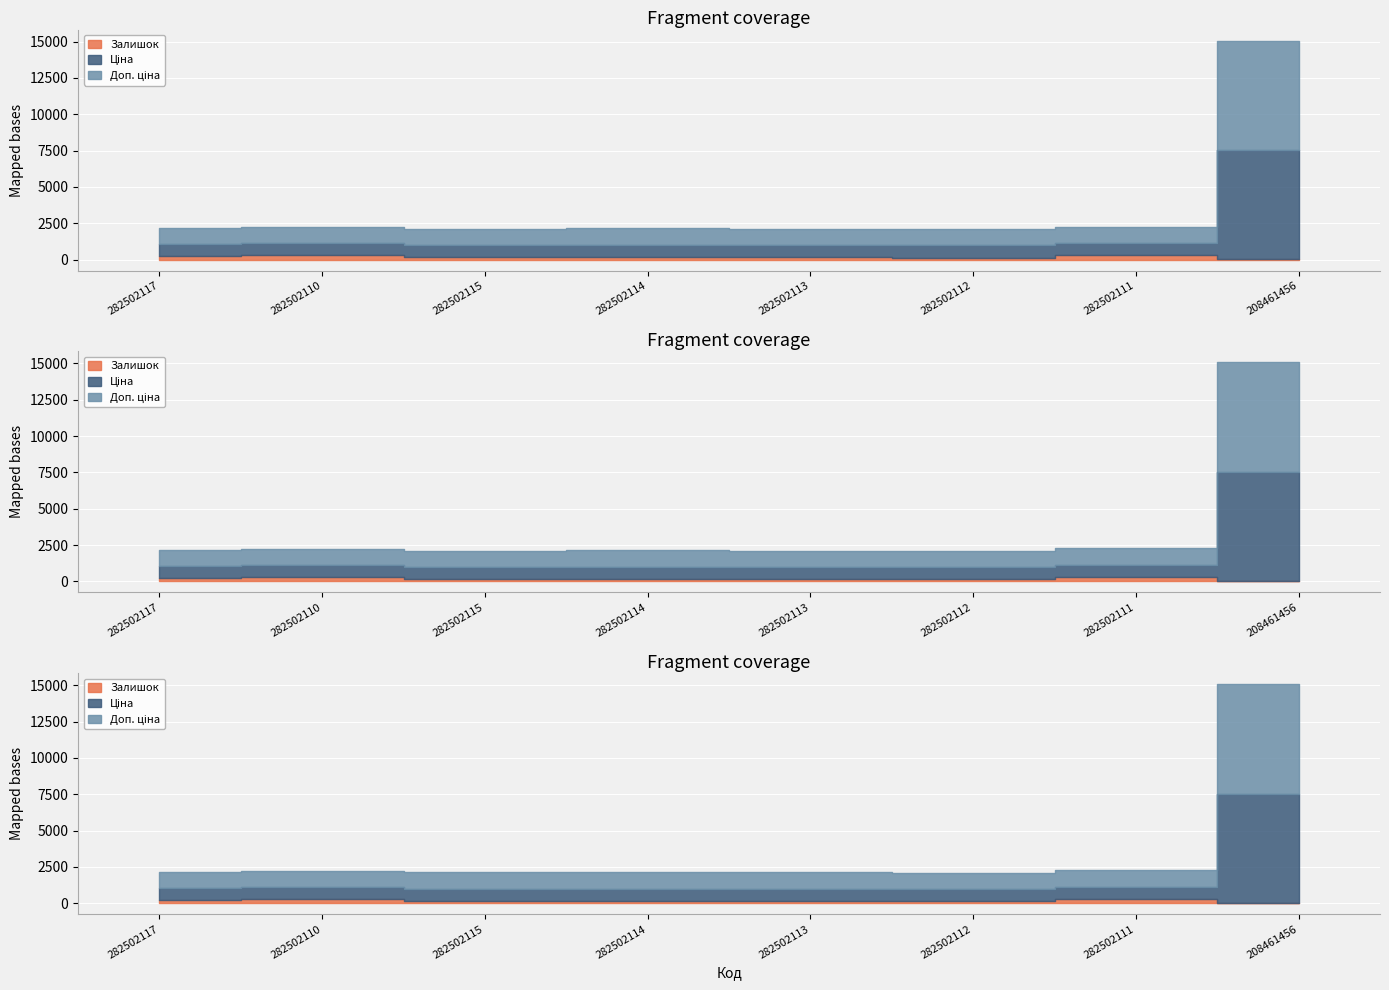

Reading right to left, extract all data points from this chart.

Залишок: 11.0	310.0	140.0	159.0	181.0	163.0	288.0	215.0
Ціна: 7530.7	832.4	832.4	832.4	832.4	832.4	832.4	832.4
Доп. ціна: 7530.7	1128.0	1128.0	1128.0	1128.0	1128.0	1128.0	1128.0